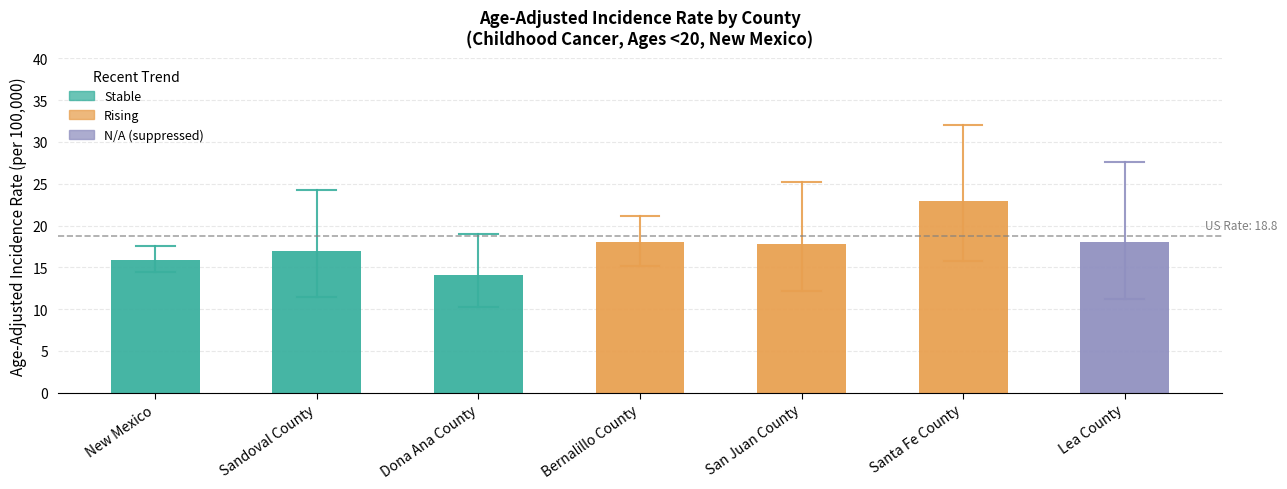

How many data points are less than 17?

2